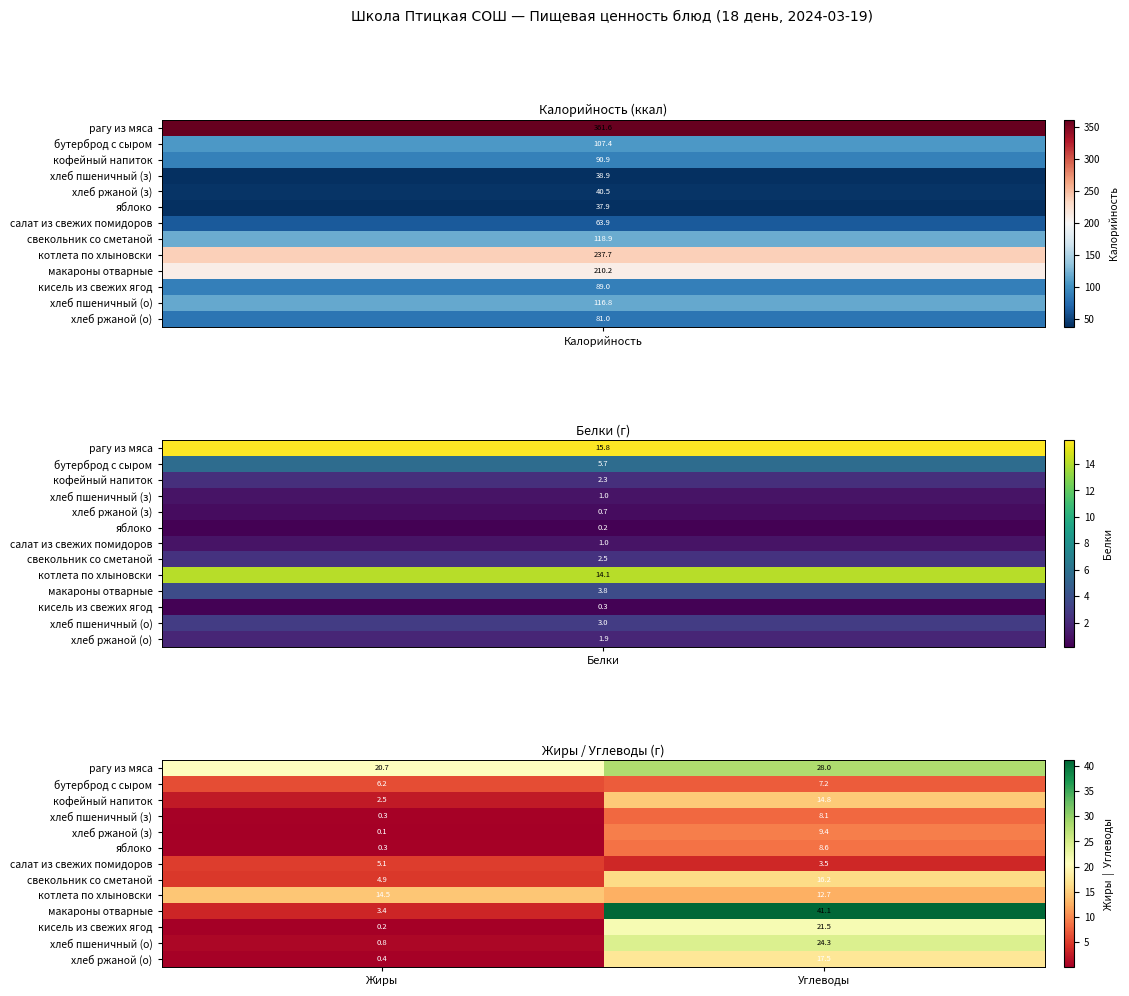

Reading left to right, what are all the values shown in this chart?

рагу из мяса: Жиры=20.7	Углеводы=28.0
бутерброд с сыром: Жиры=6.2	Углеводы=7.2
кофейный напиток: Жиры=2.5	Углеводы=14.8
хлеб пшеничный (з): Жиры=0.3	Углеводы=8.1
хлеб ржаной (з): Жиры=0.1	Углеводы=9.4
яблоко: Жиры=0.3	Углеводы=8.6
салат из свежих помидоров: Жиры=5.1	Углеводы=3.5
свекольник со сметаной: Жиры=4.9	Углеводы=16.2
котлета по хлыновски: Жиры=14.5	Углеводы=12.7
макароны отварные: Жиры=3.4	Углеводы=41.1
кисель из свежих ягод: Жиры=0.2	Углеводы=21.5
хлеб пшеничный (о): Жиры=0.8	Углеводы=24.3
хлеб ржаной (о): Жиры=0.4	Углеводы=17.5